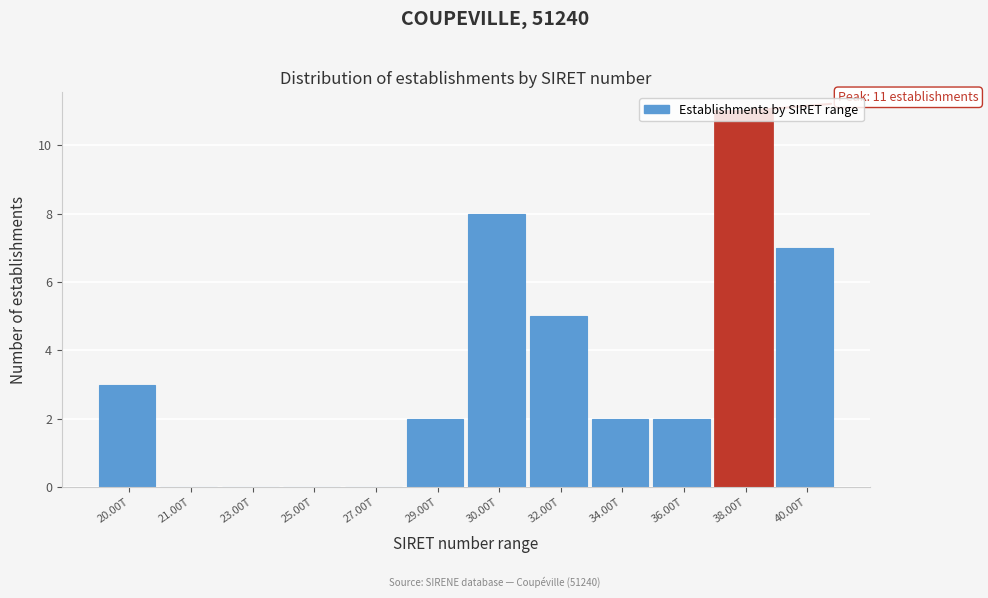

At which category does the chart reach its peak across all series?

38.00T